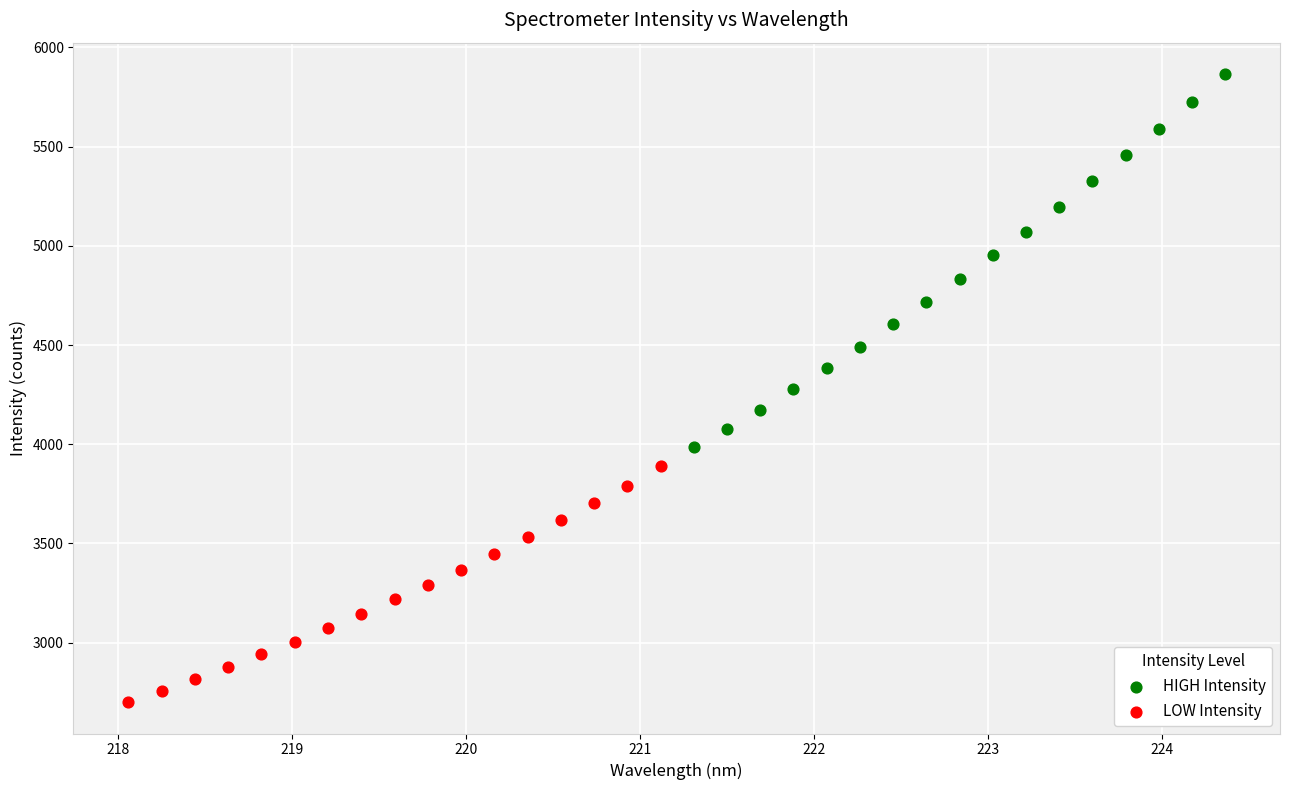

Which series has the largest Y range (max minus min)?

HIGH Intensity